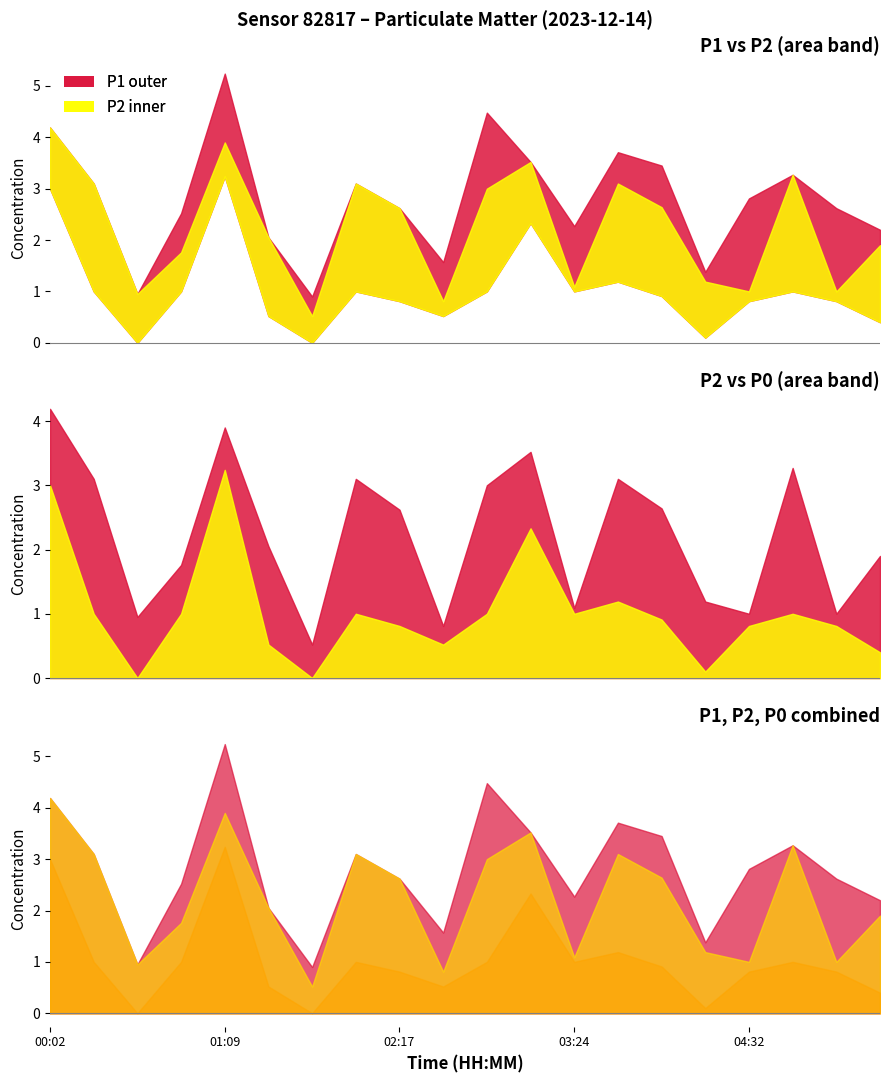

Which series has the largest total across all categories?

P1